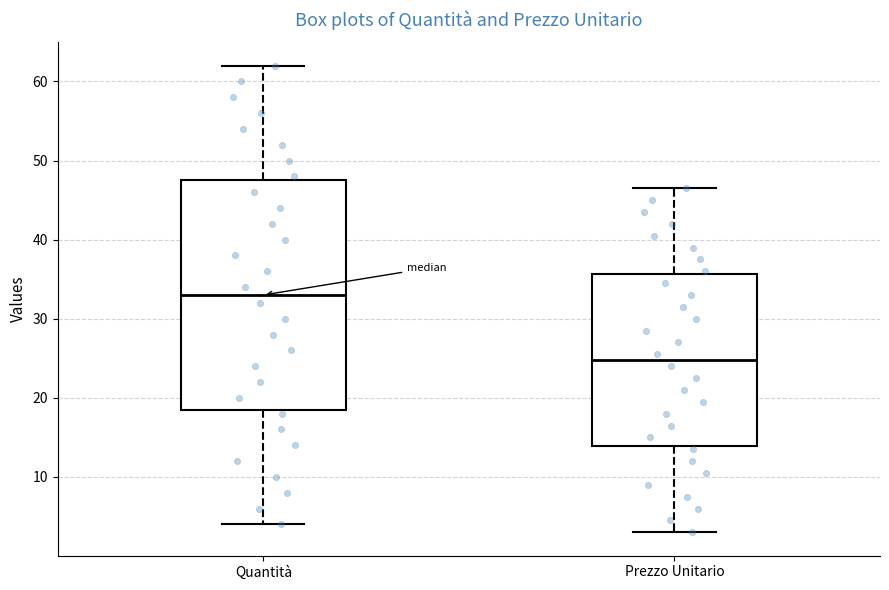

Reading left to right, read every box against the y-axis: the position of its median line, the range the box covers, and the ends of its whiskers. The values are not printed on the chart, so give them approximately, as read against the axis.

Quantità: median 33, box 19 to 48, whiskers 4 to 62
Prezzo Unitario: median 25, box 14 to 36, whiskers 3 to 47